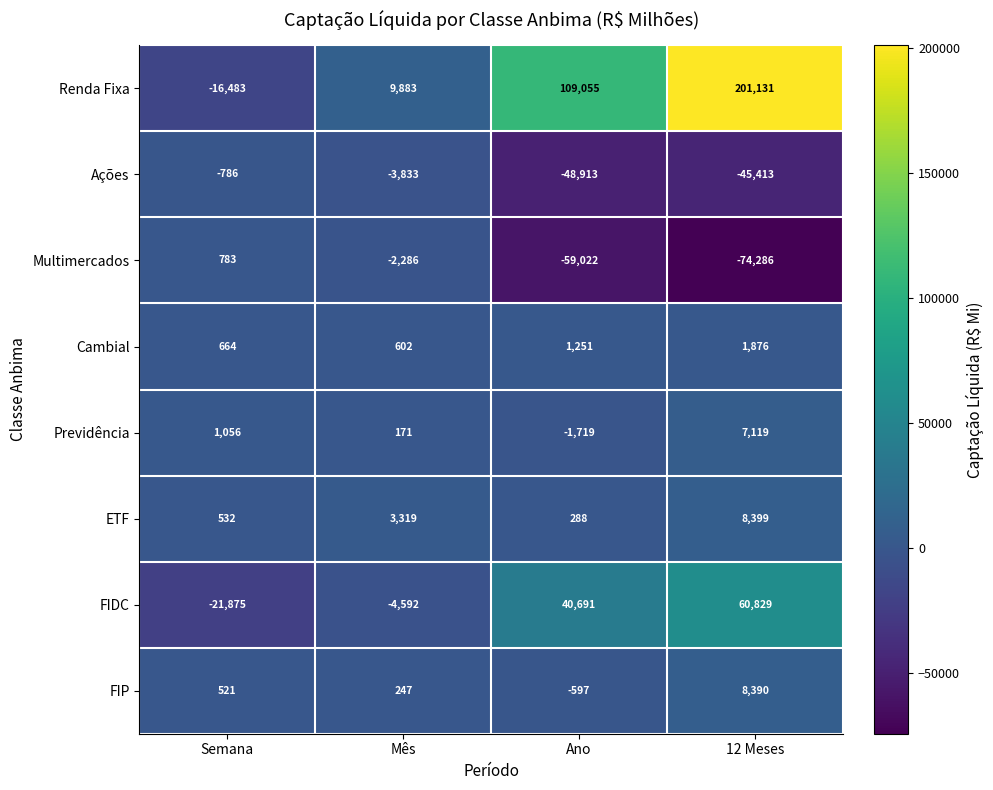

Read the Renda Fixa value at 12 Meses.

201131